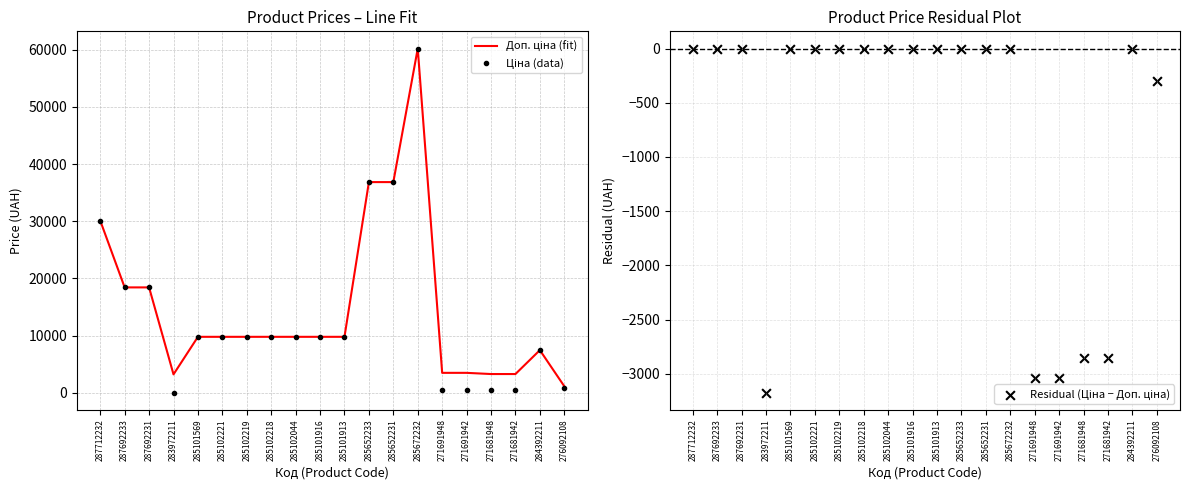

What is the total value across all series at 287692231?

36841.7